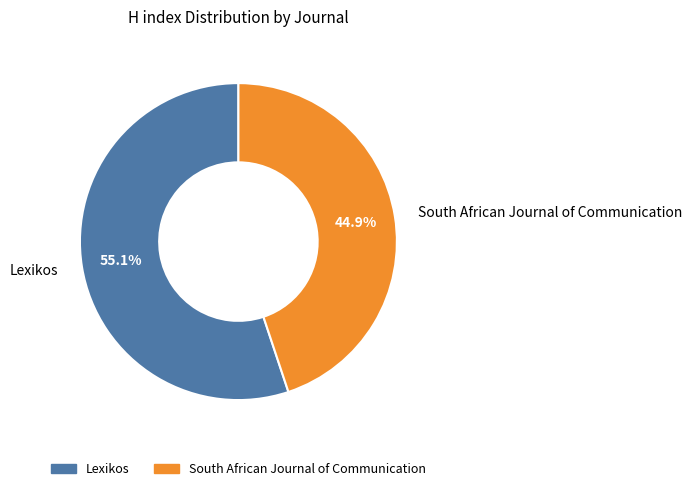

Does Lexikos represent more than half of the total?

Yes